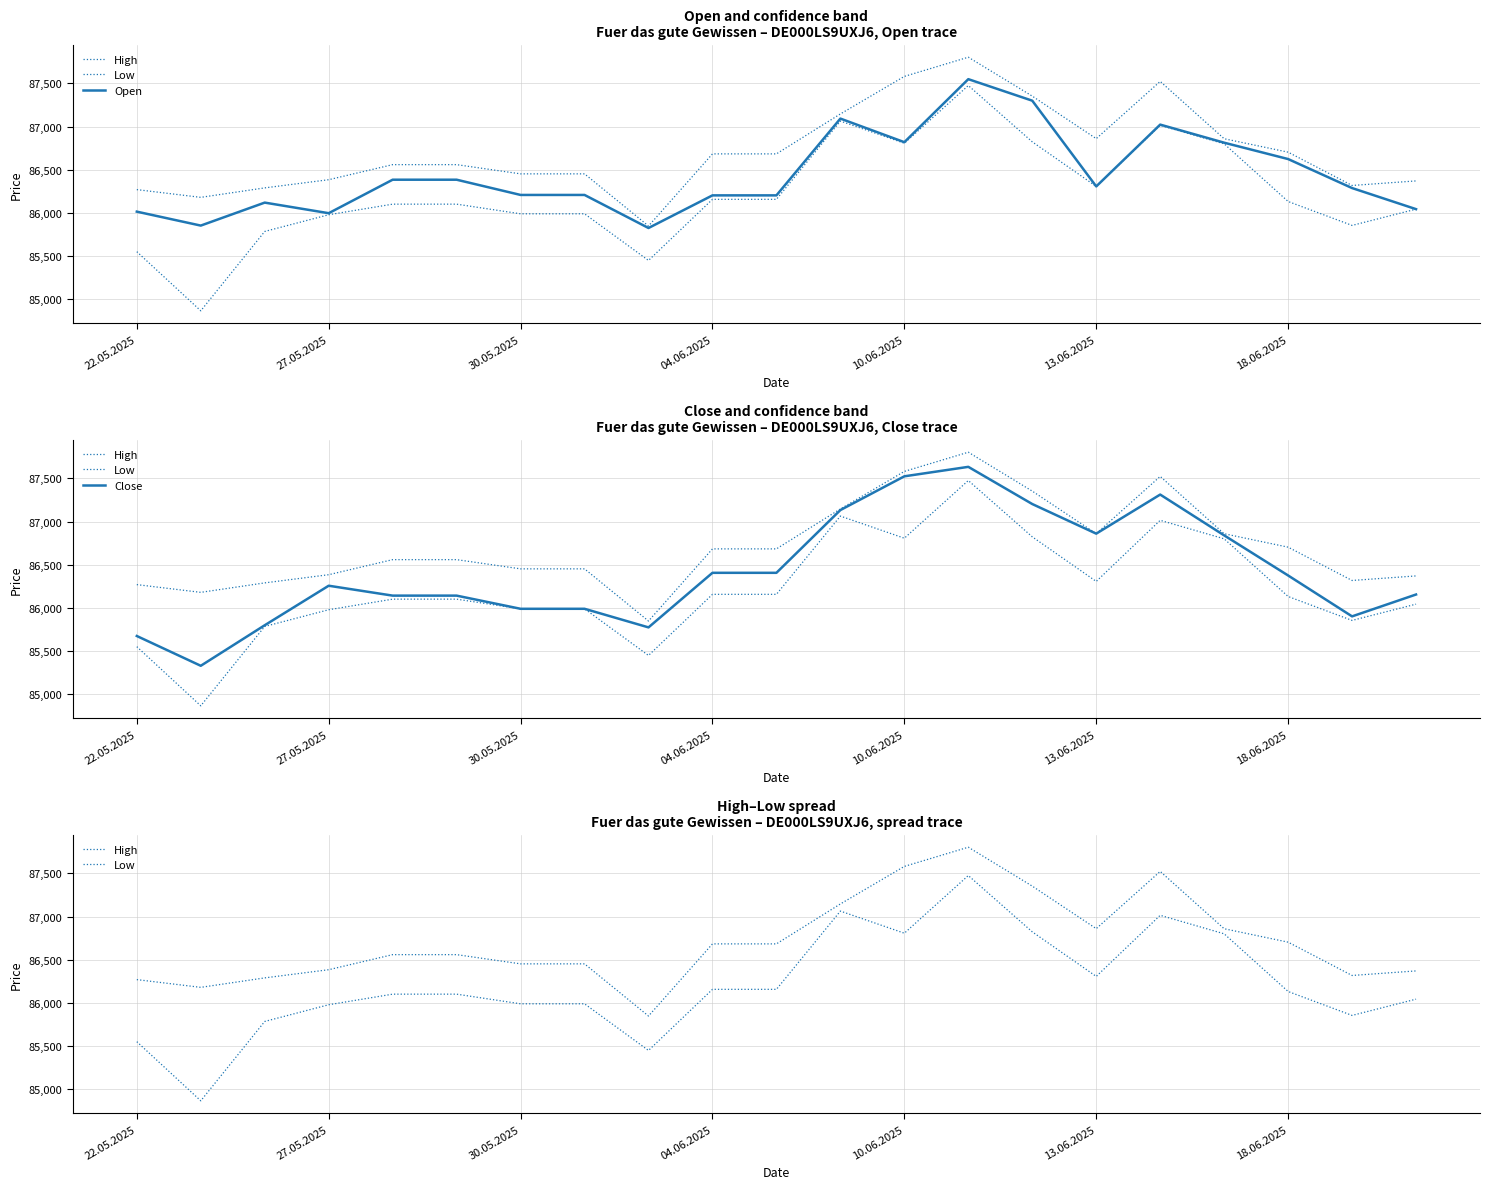

What is the maximum value shown in the chart?

87805